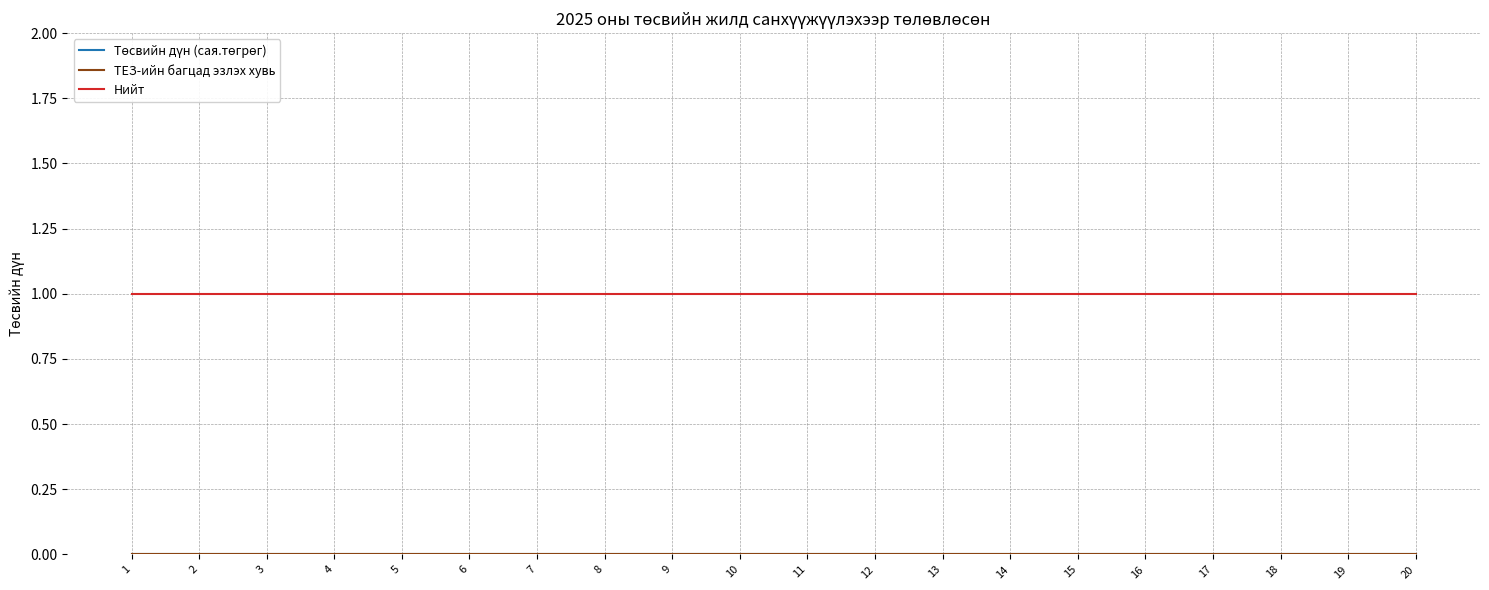

Does the chart have visible grid lines?

Yes